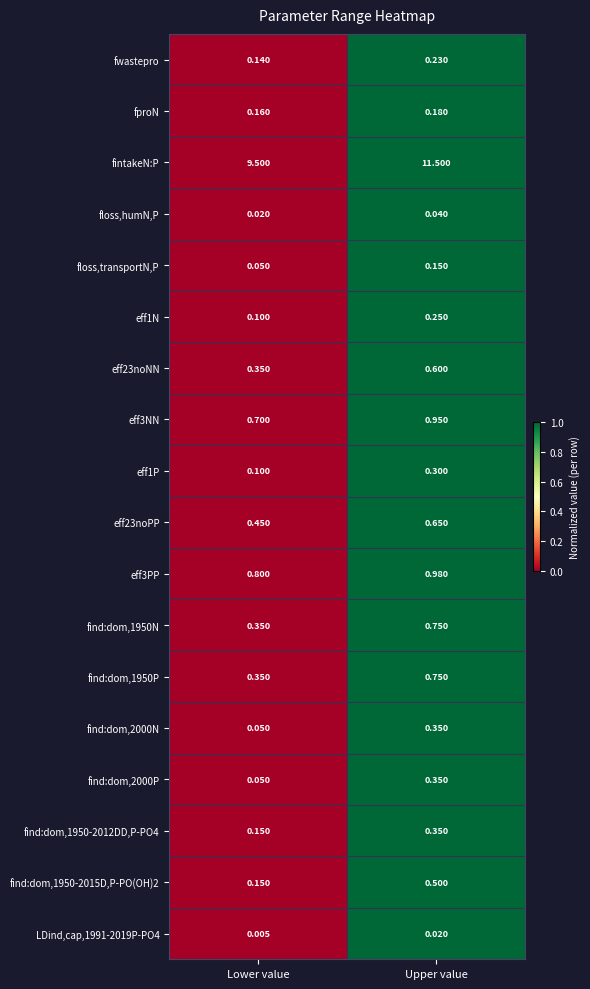

Count the number of categories in the chart.

2